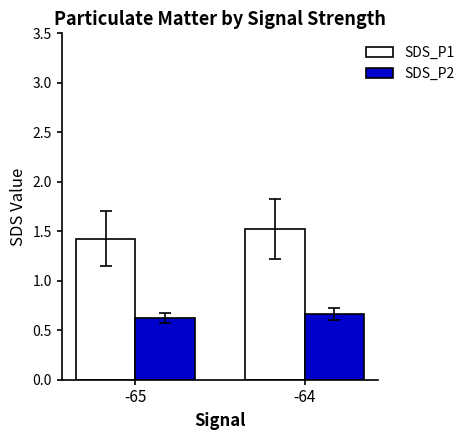

What is the sum of the SDS_P1 values at -64 and -65?

3.0